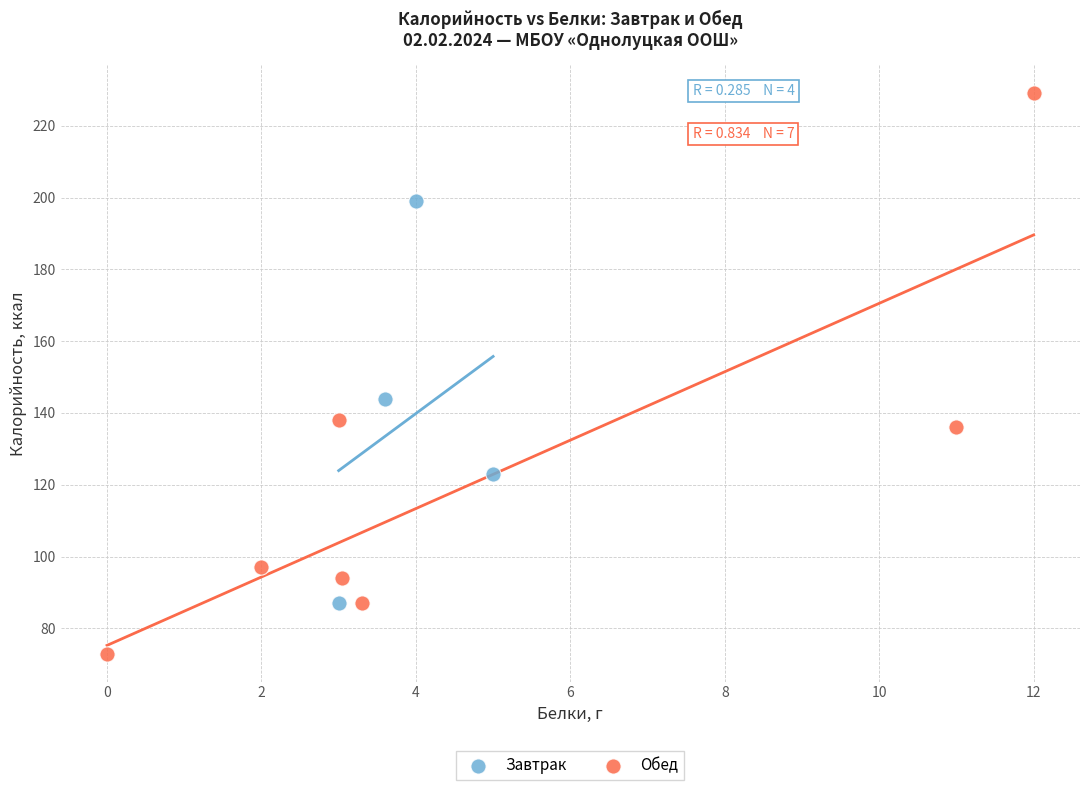

Which series contains the lowest Y value?

Обед